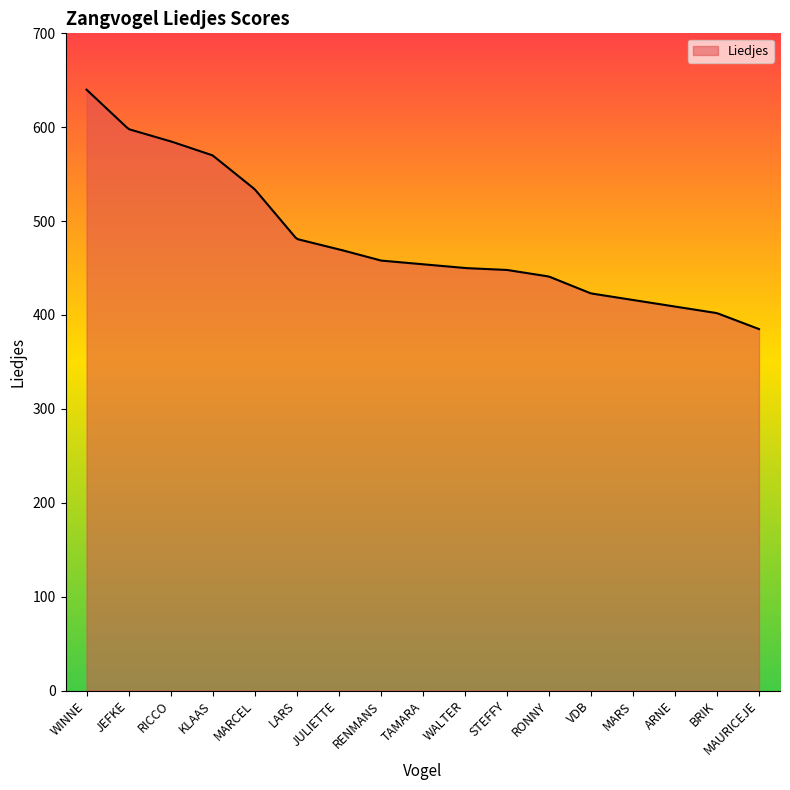

What is the smallest value displayed?

385.0